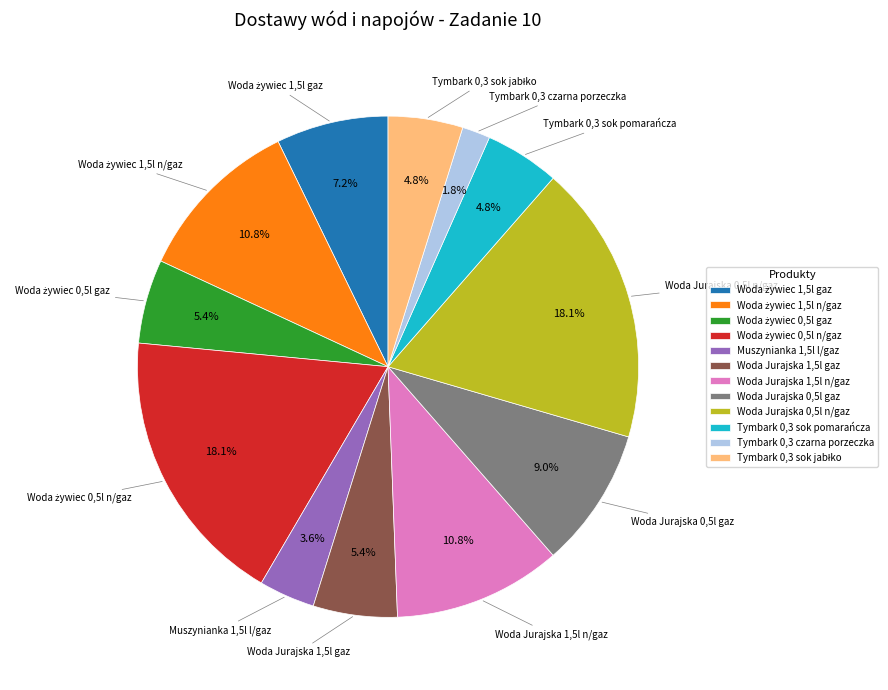

Between Tymbark 0,3 sok pomarańcza and Muszynianka 1,5l l/gaz, which is larger?

Tymbark 0,3 sok pomarańcza